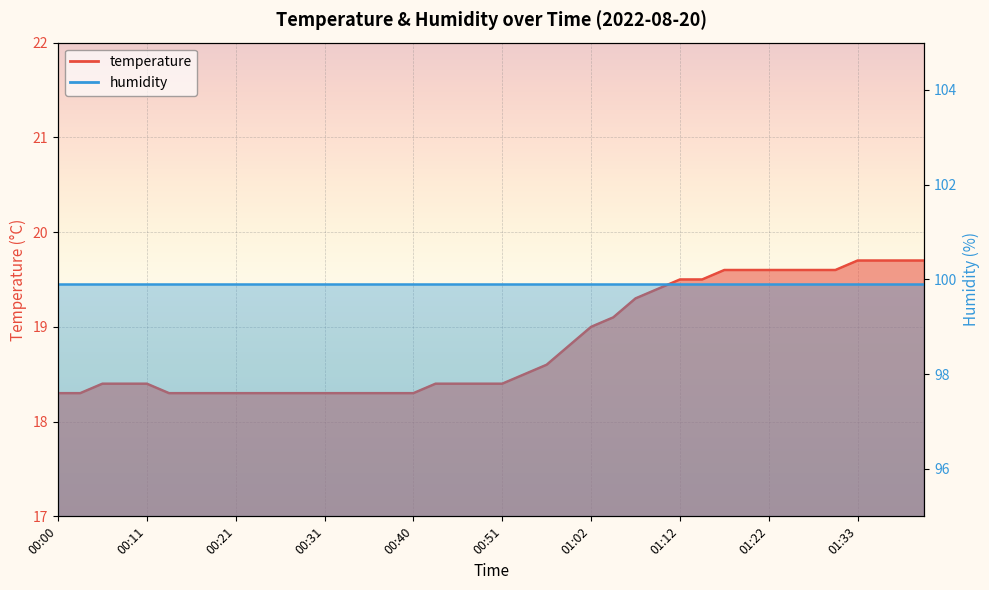

What is the minimum value shown in the chart?

18.3